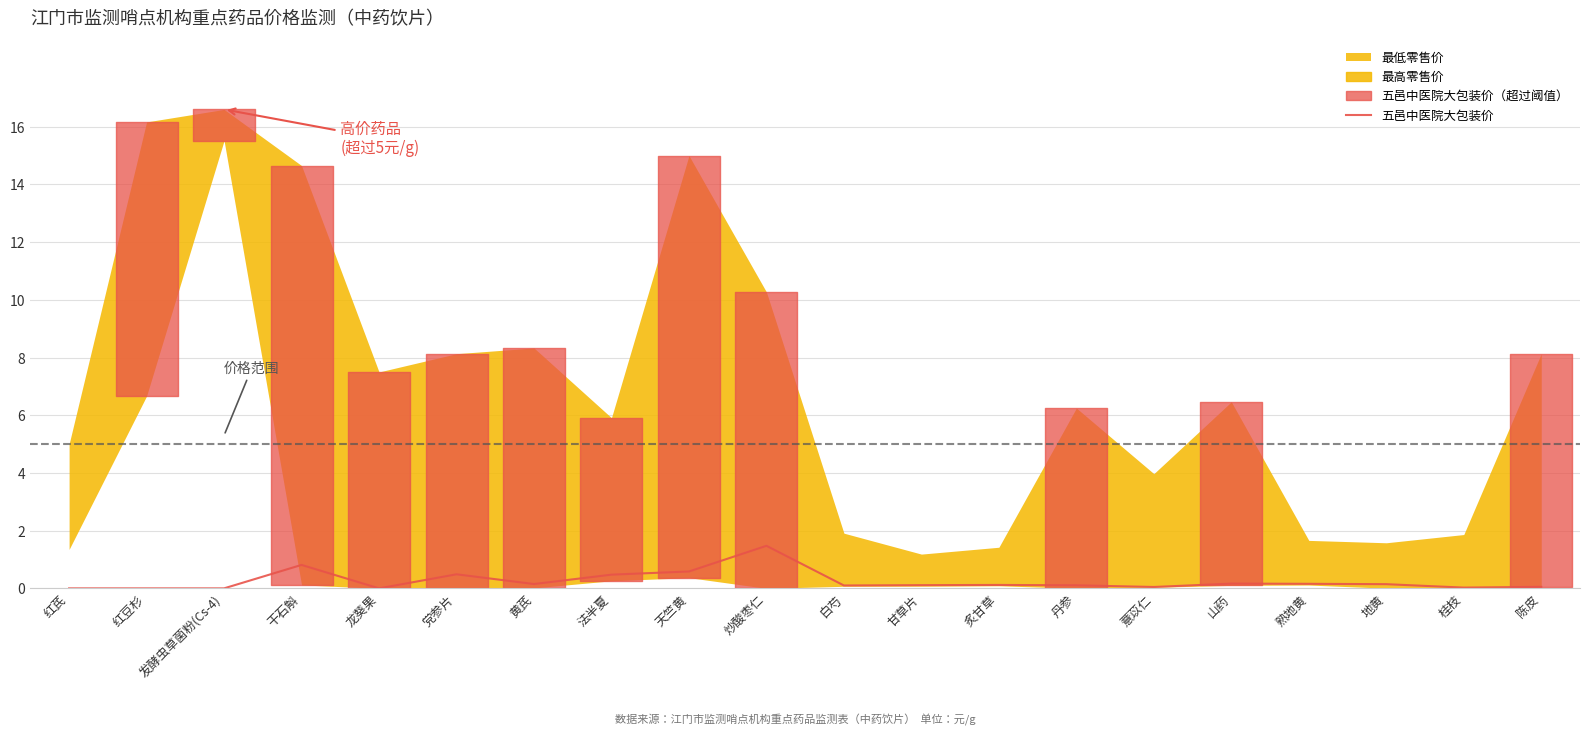

The value of 五邑中医院大包装价 at 龙葵果 is 0.8. True or false?

False